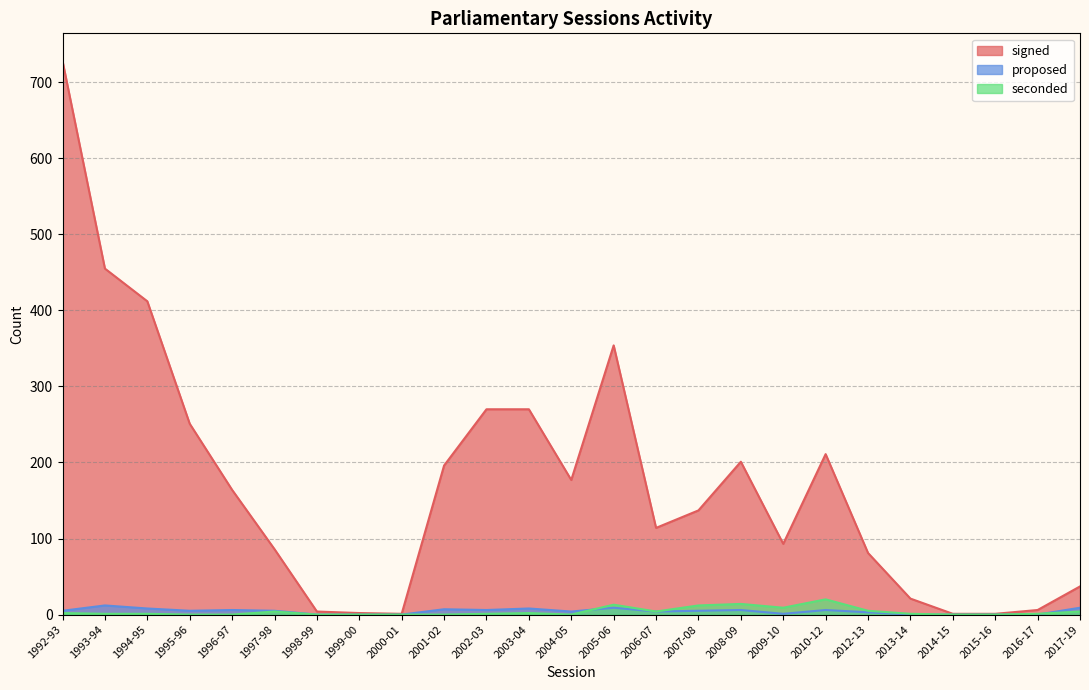

What is the greatest value displayed?

728